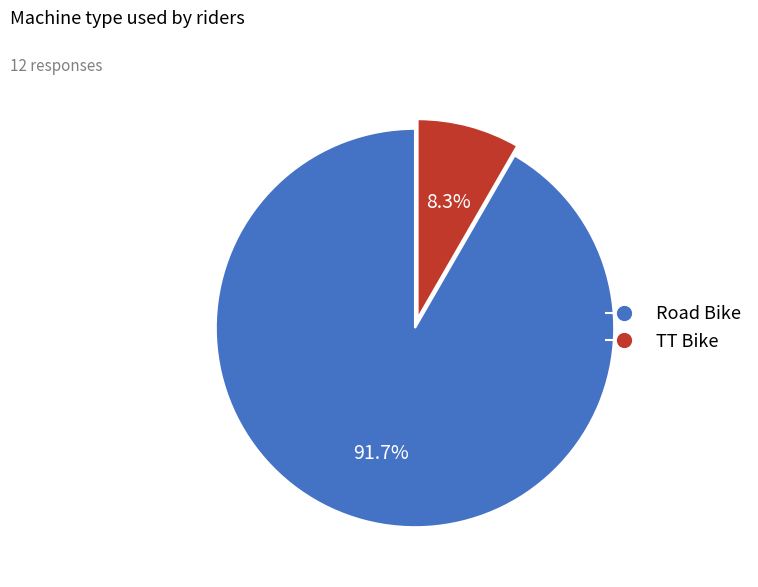

The TT Bike slice represents 2% of the pie. True or false?

False